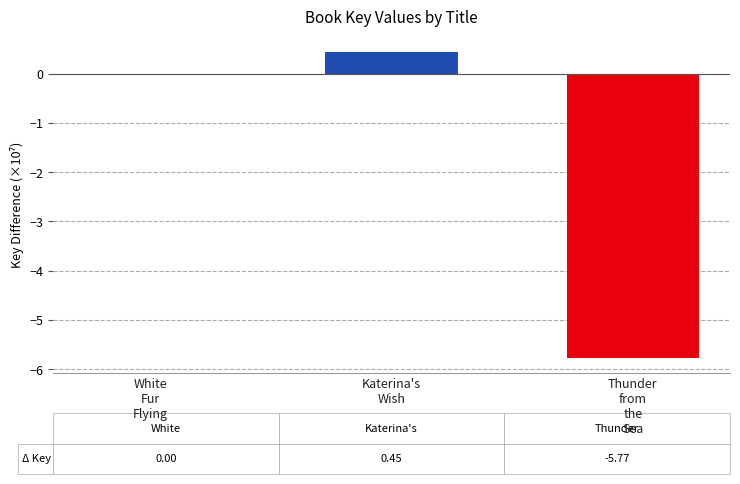

Count the number of data series in this chart.

1